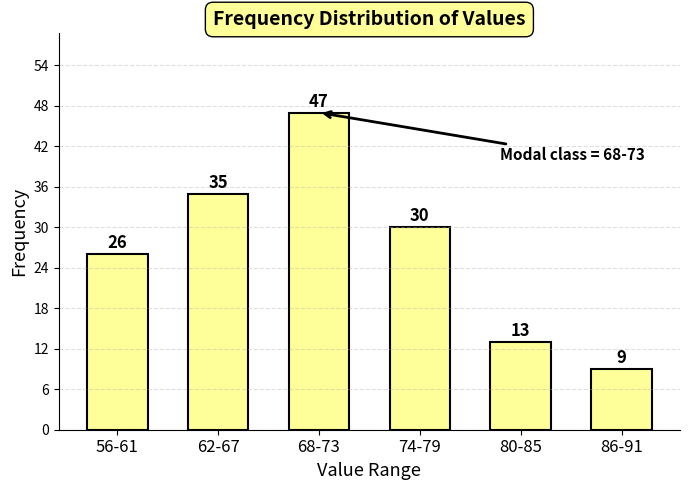

Reading left to right, what are all the values shown in this chart?

26	35	47	30	13	9